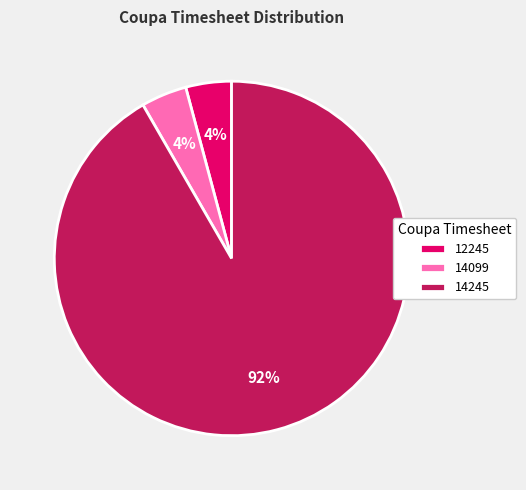

Does 14099 account for over 50% of the chart?

No